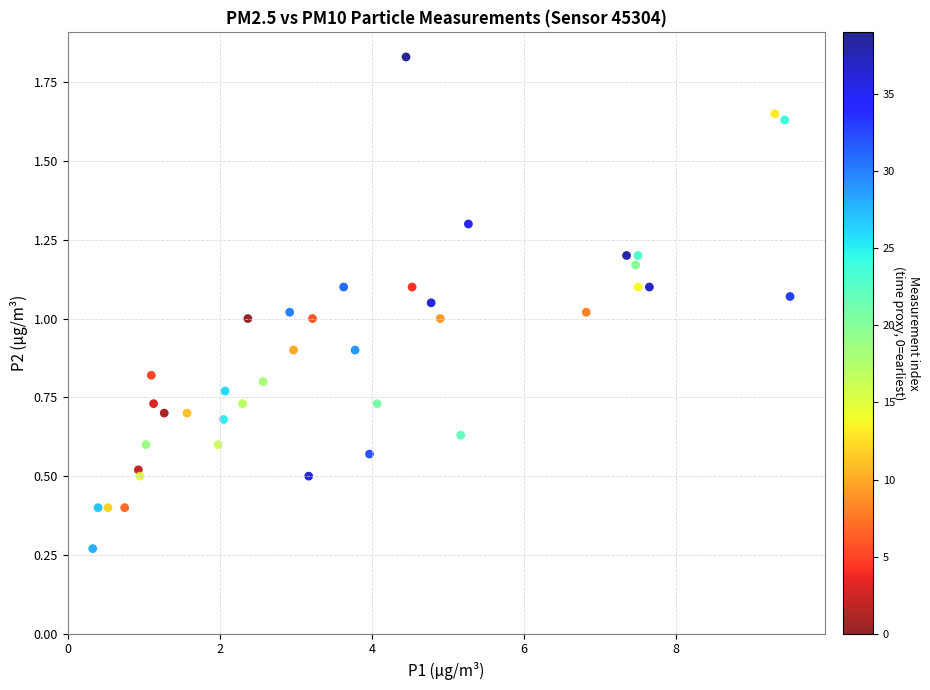

What is the range of X values (max minus min)?

9.2